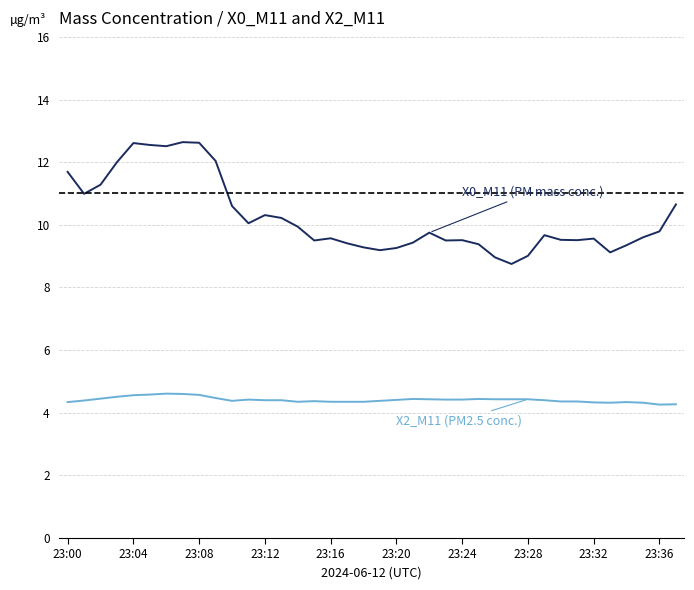

What is the maximum value shown in the chart?

12.6